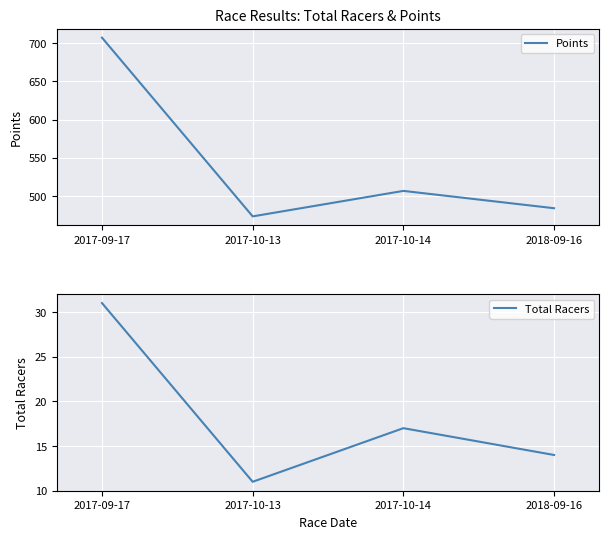

At which category is the sum across all series the highest?

2017-09-17